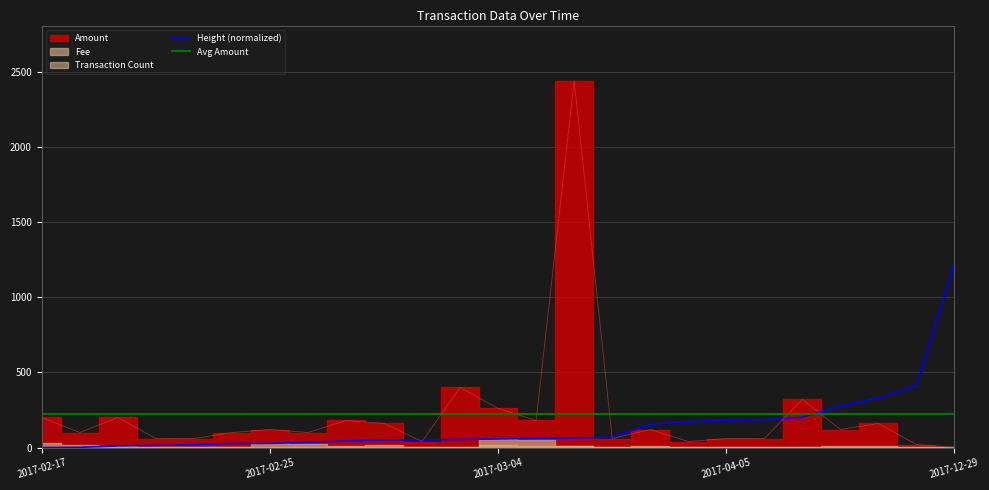

Where do Amount and Height first cross each other?

2017-03-01 and 2017-03-02